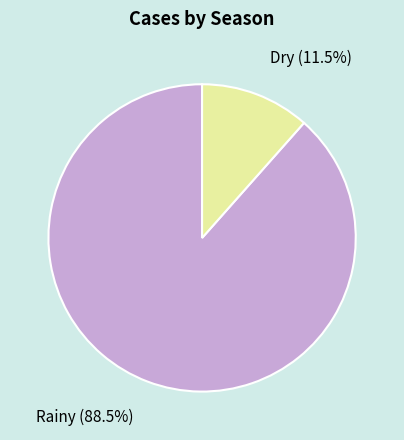

How much of the chart is everything except Rainy?

11.5%